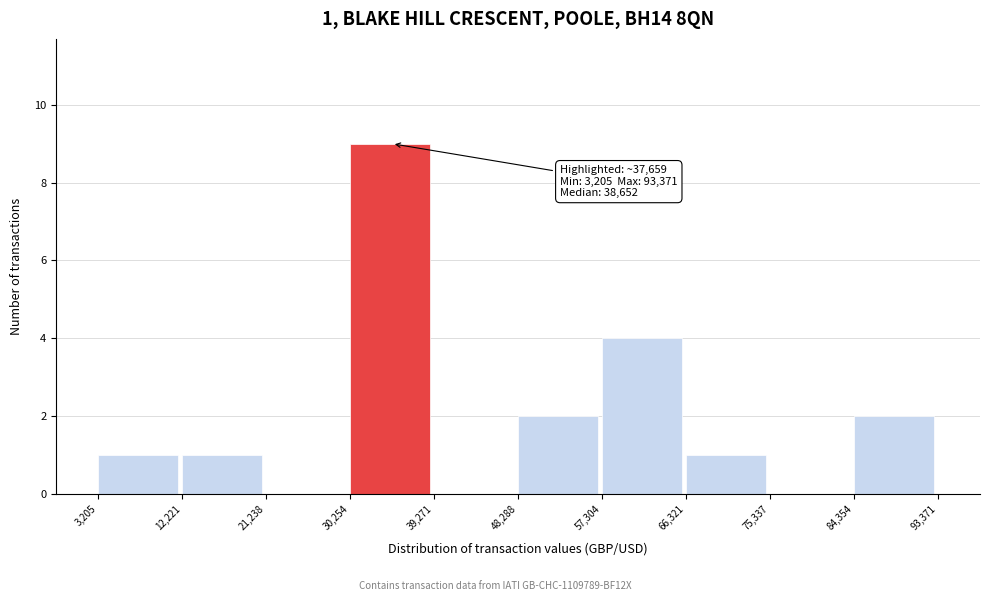

Which range on the x-axis has the tallest bar?

30,254 to 39,271